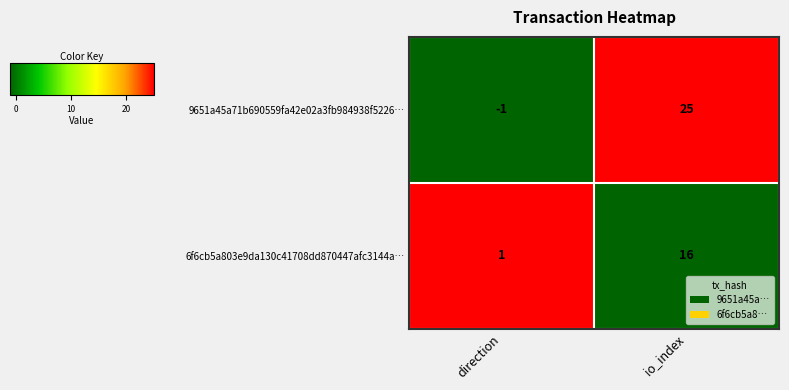

Reading left to right, what are all the values shown in this chart?

9651a45a71b690559fa42e02a3fb984938f5226…: -1	25
6f6cb5a803e9da130c41708dd870447afc3144a…: 1	16